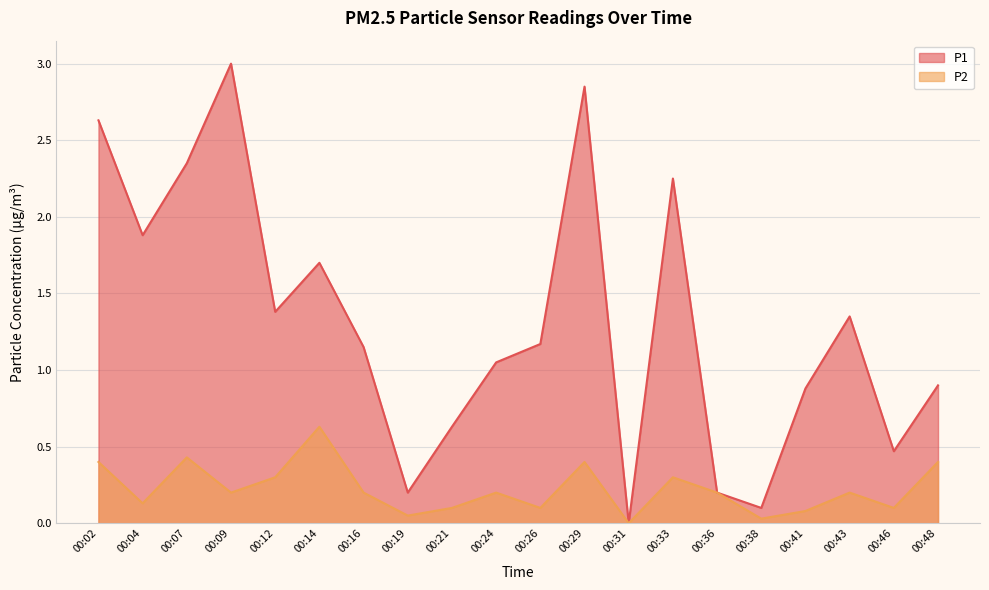

How many positive values does the P2 series have?

19